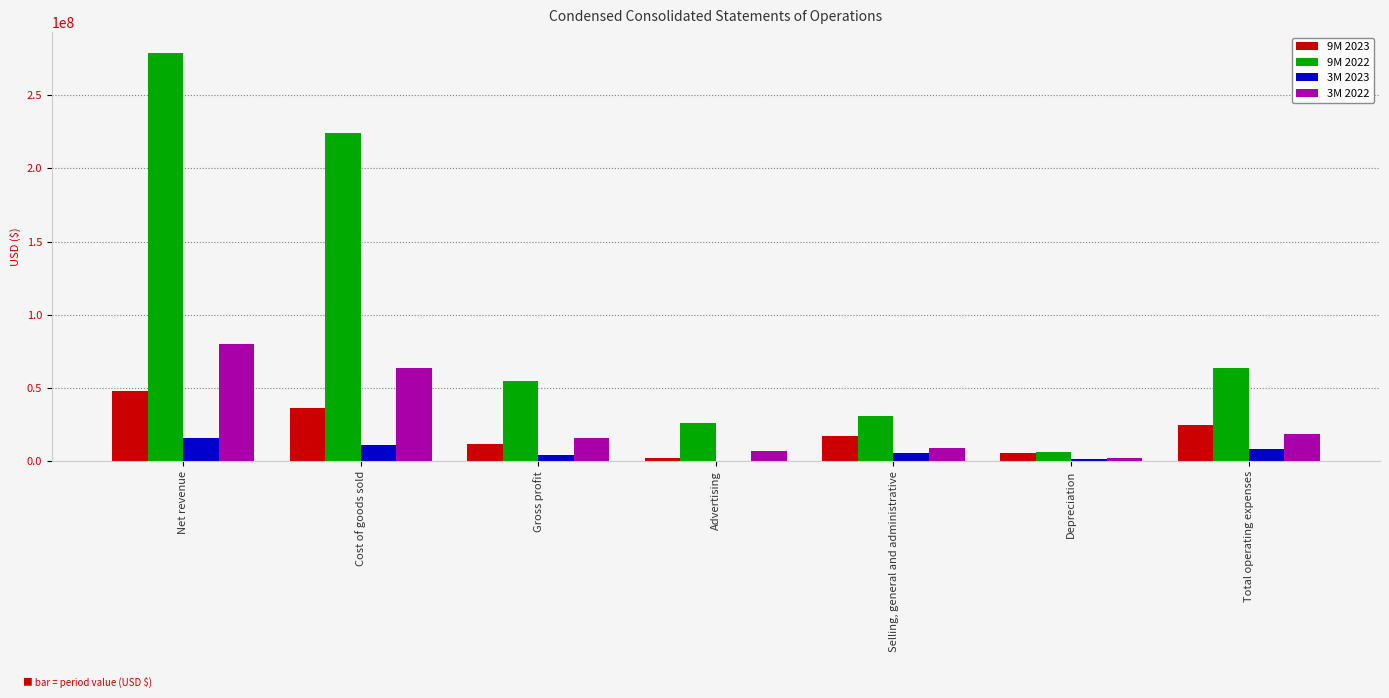

True or false: 3M 2022 has a value of 63962534 at Cost of goods sold.

True